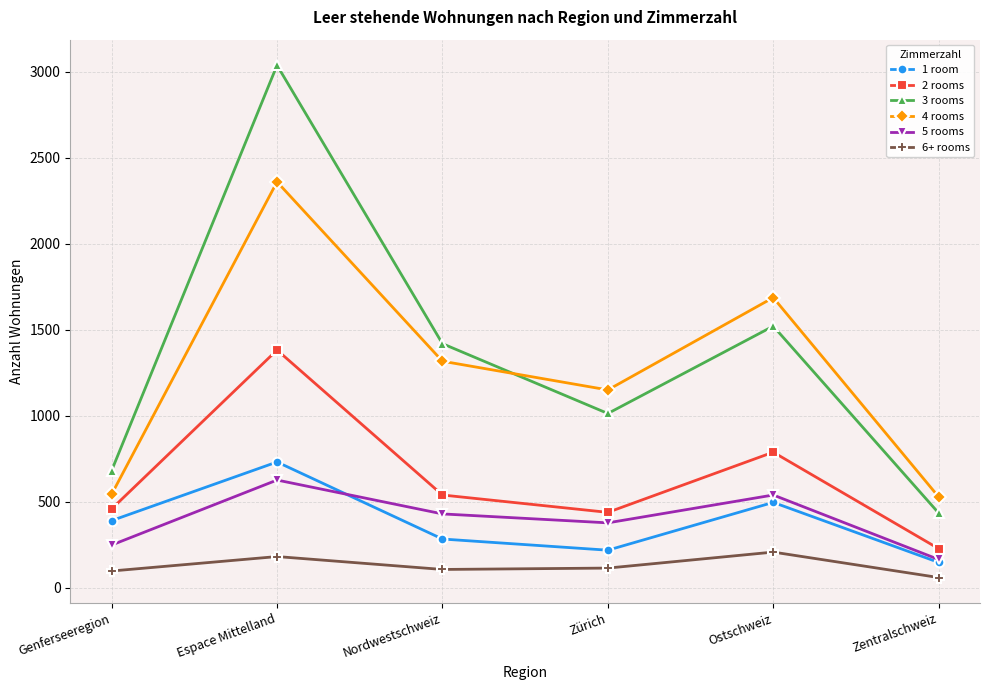

What are all the series names shown in the legend?

1 room, 2 rooms, 3 rooms, 4 rooms, 5 rooms, 6+ rooms